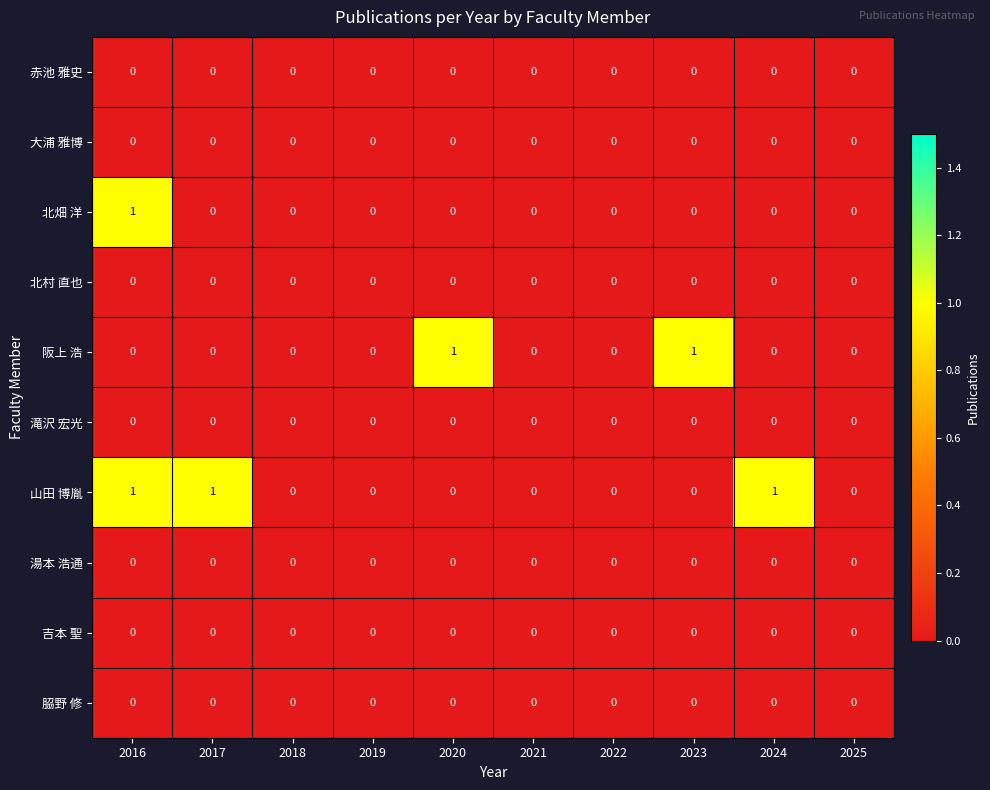

The value of 赤池 雅史 at 2025 is 0. True or false?

True